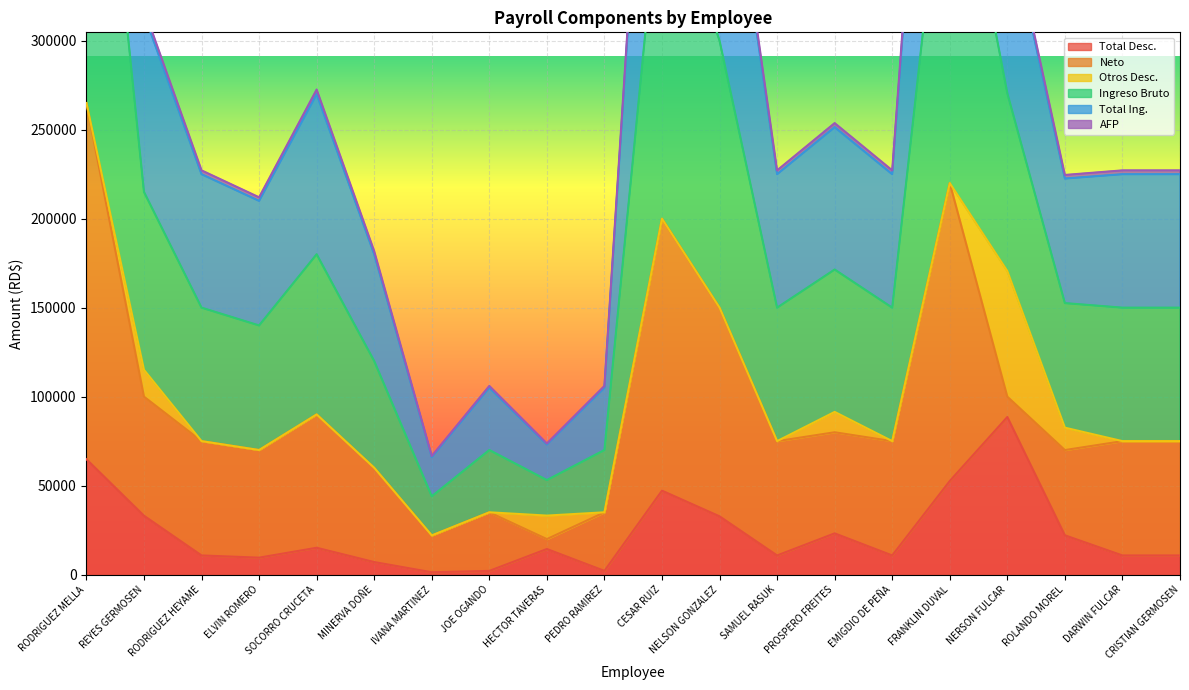

Is it true that Total Desc. equals 31699.0 at CESAR RUIZ?

False